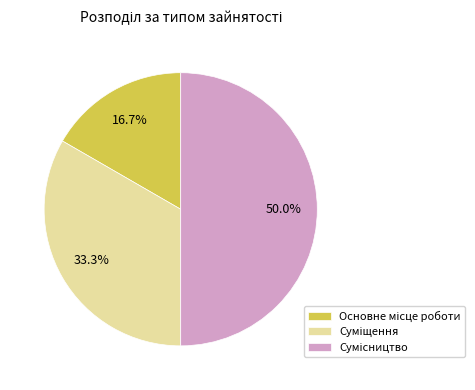

What is the smallest slice in the pie chart?

Основне місце роботи